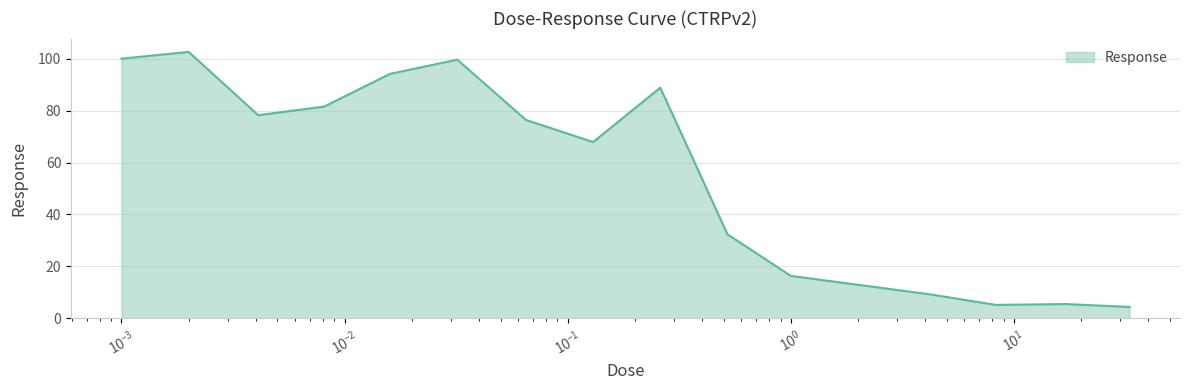

Does the chart have visible grid lines?

Yes